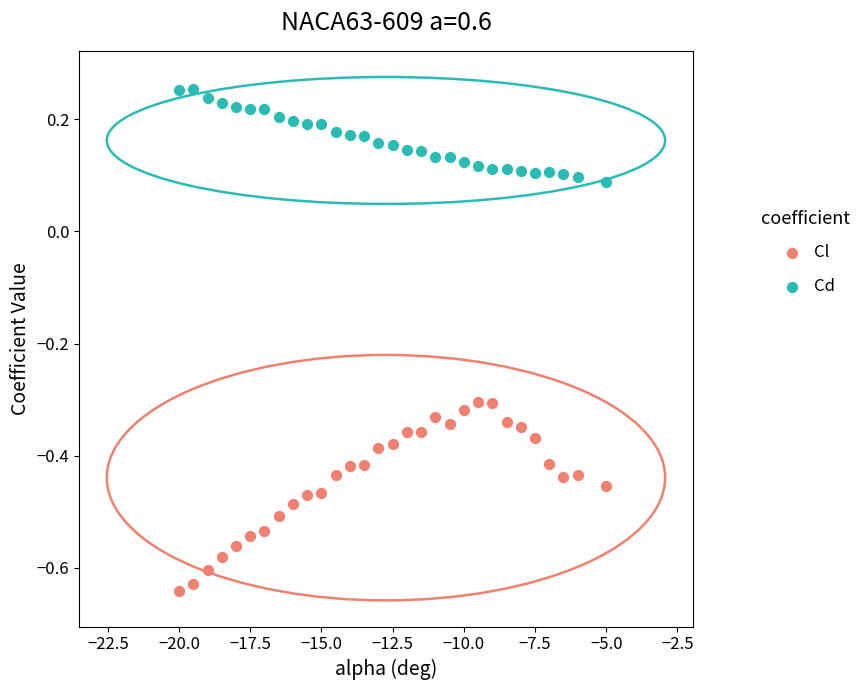

What are all the series names shown in the legend?

Cl, Cd